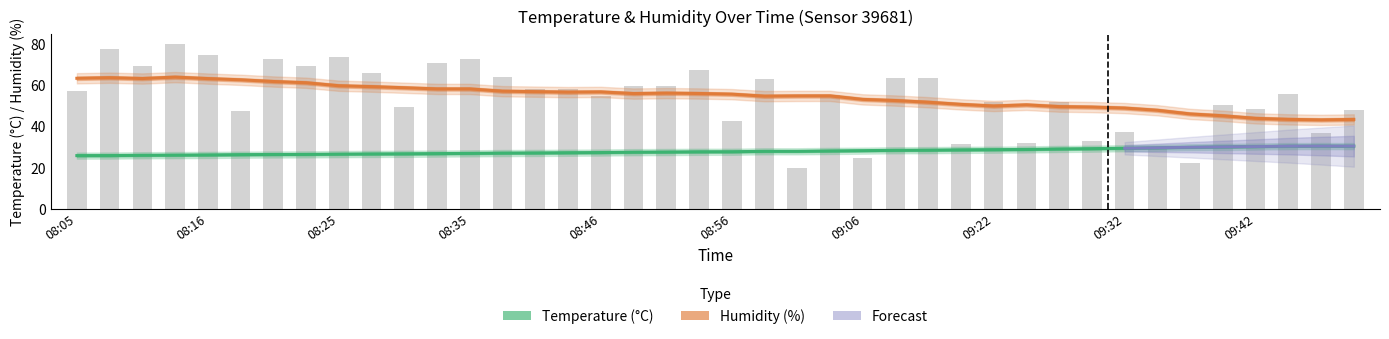

How many bars are there in total?

40